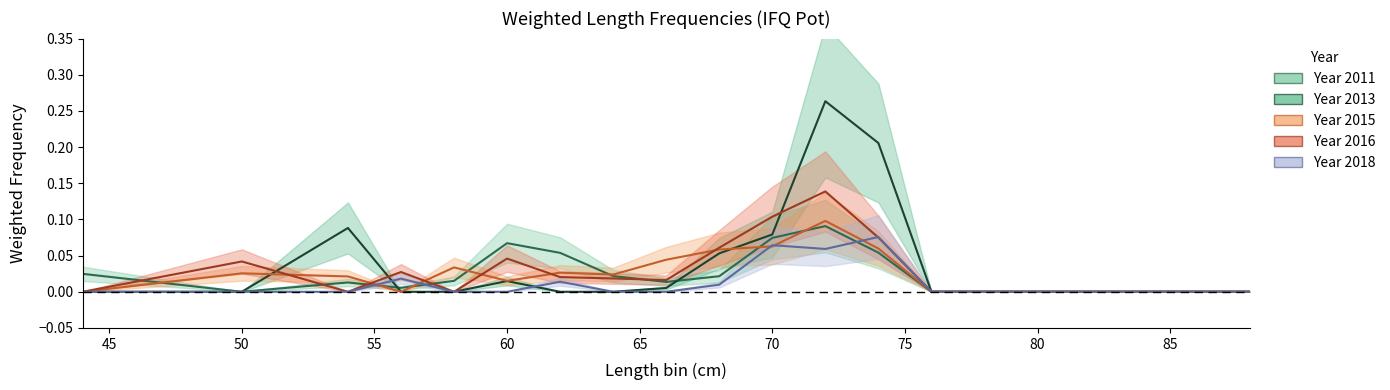

At which category does 2011 reach its first local valley?

50